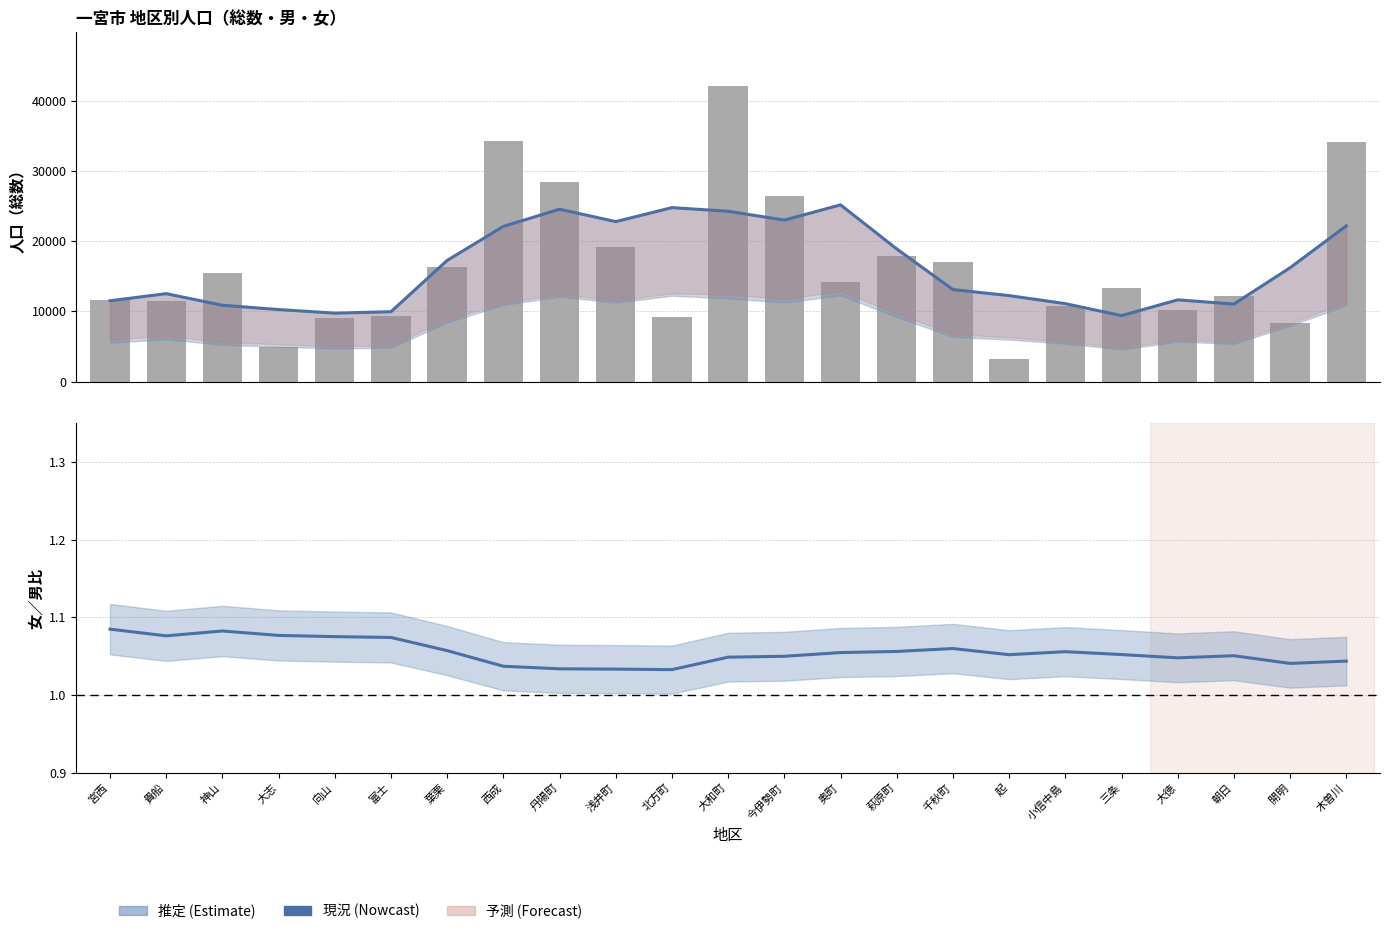

True or false: 女／男比 has a value of 0.6 at 朝日.

False